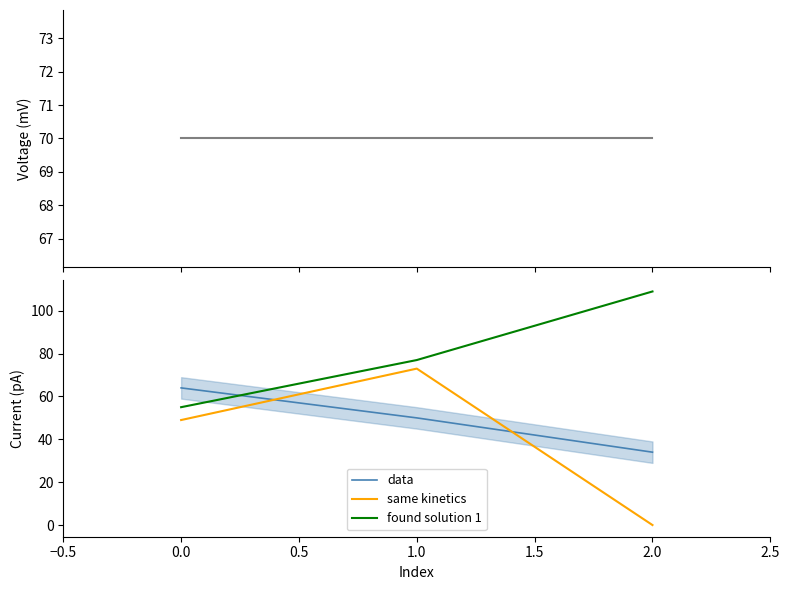

The value of found solution 1 at 2.0 is 109. True or false?

True